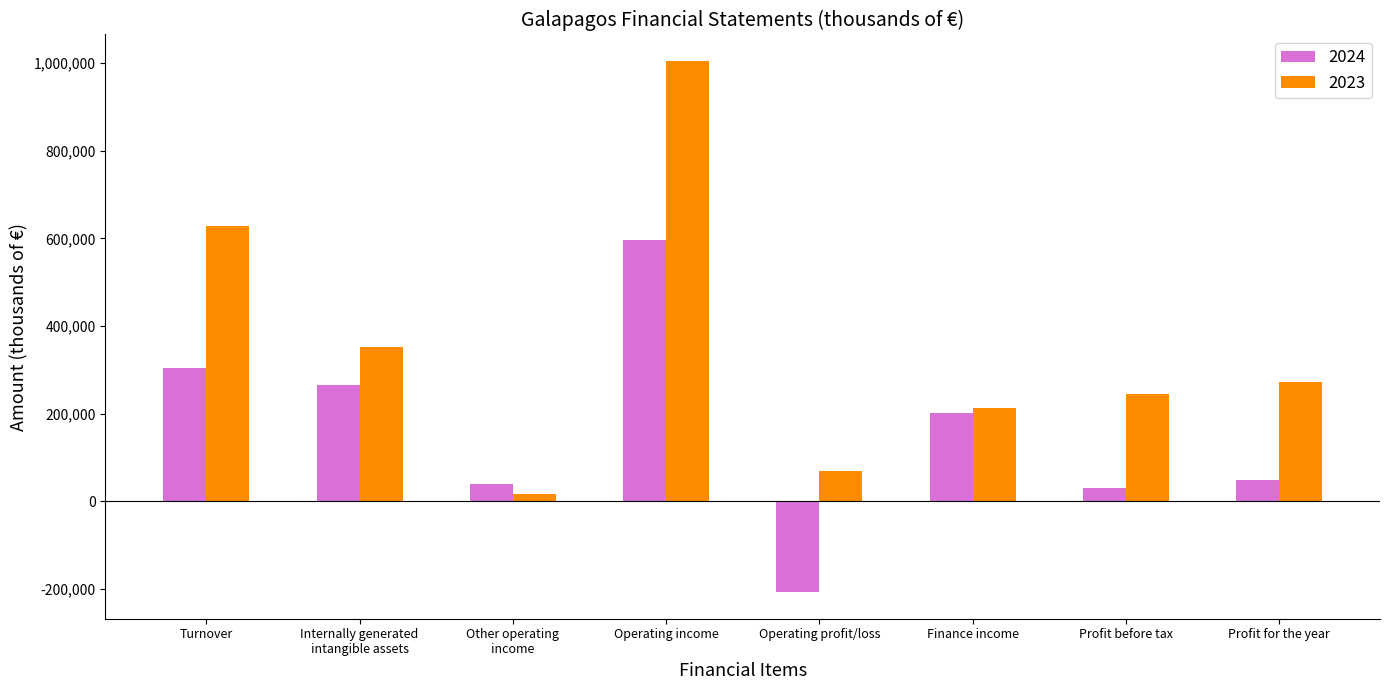

Is it true that 2023 equals 503606 at Internally generated
intangible assets?

False